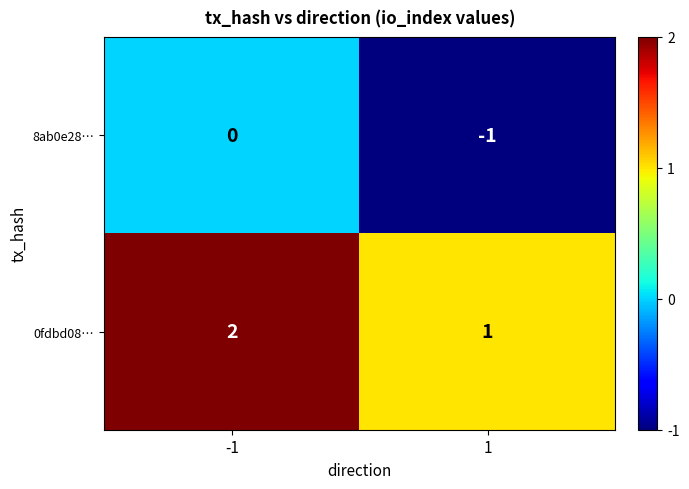

Reading left to right, extract all data points from this chart.

8ab0e28…: -1=0	1=-1
0fdbd08…: -1=2	1=1